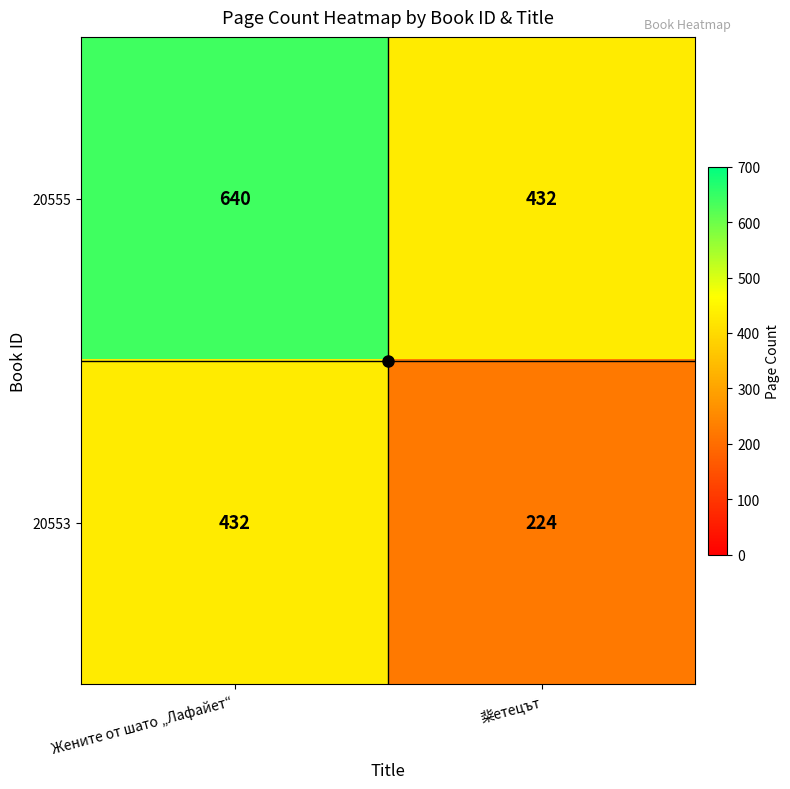

What is the difference between the highest and lowest values at 䉾етецът?

208